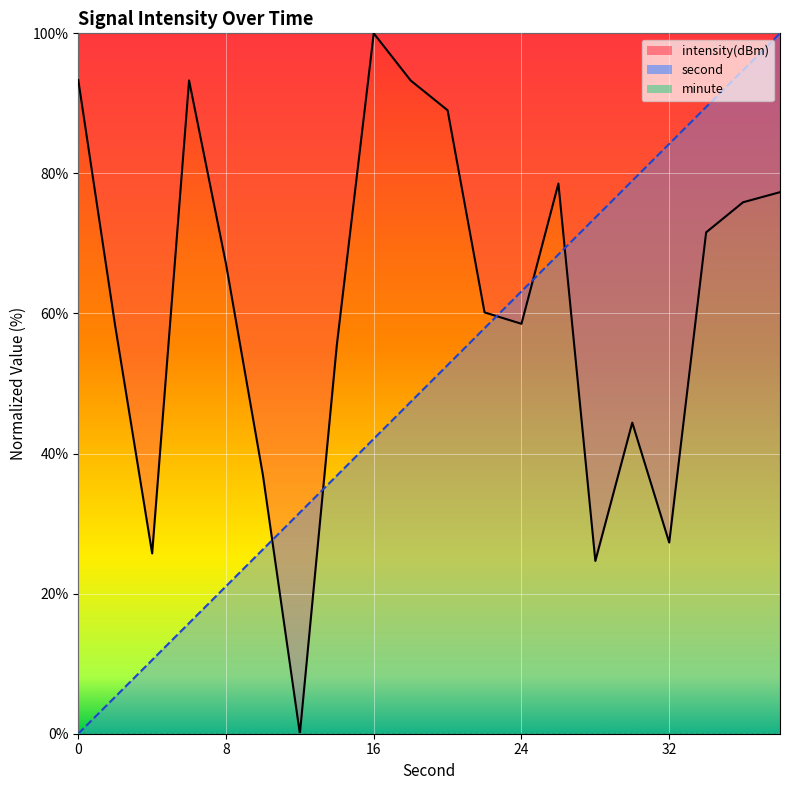

Which has a higher value, 2 or 16?

16